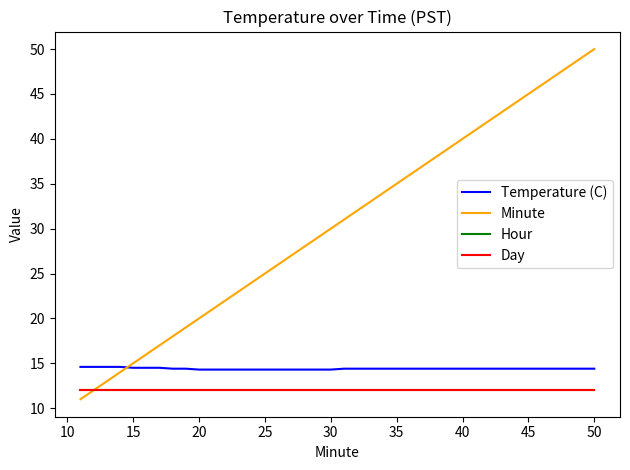

Count the Temperature (C) values in the range 14 to 15.

40